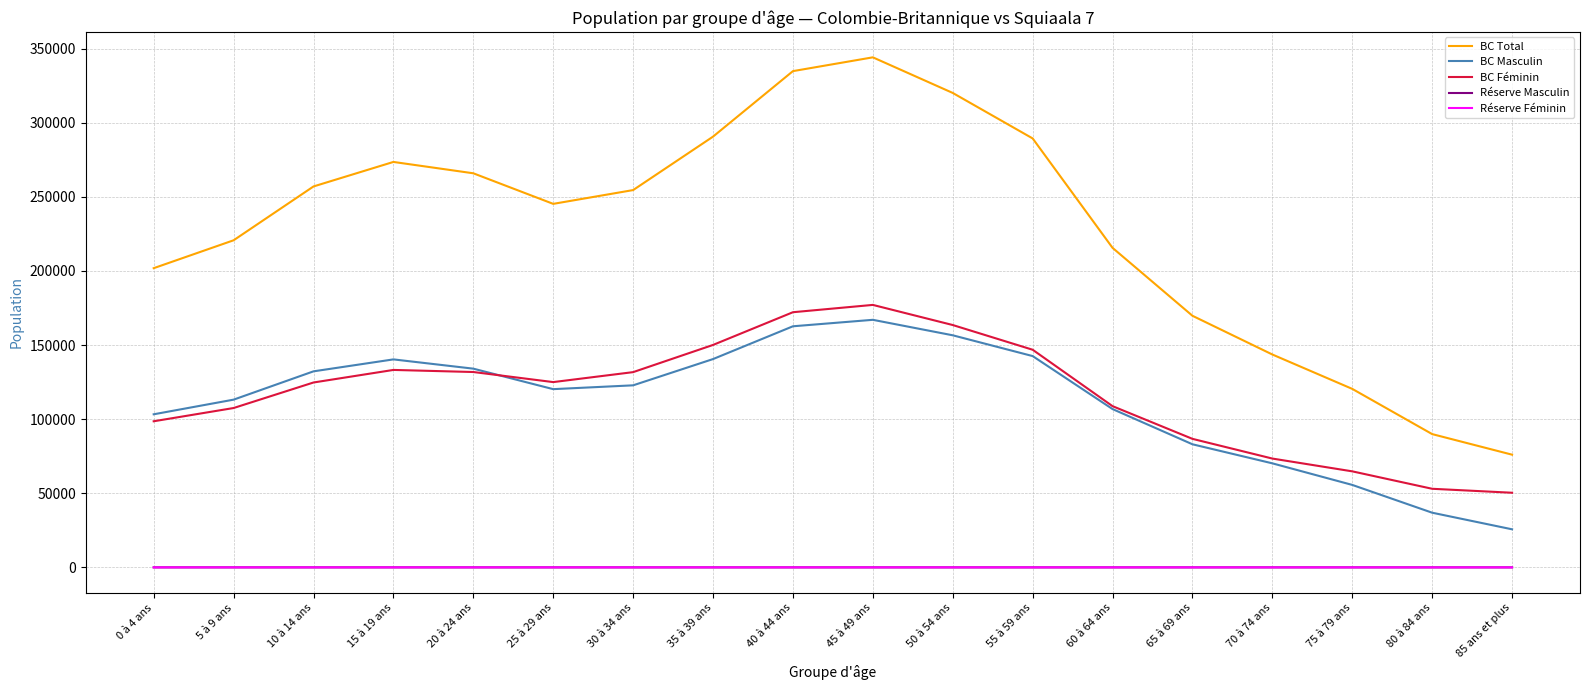

What is the total value across all series at 5 à 9 ans?

441410